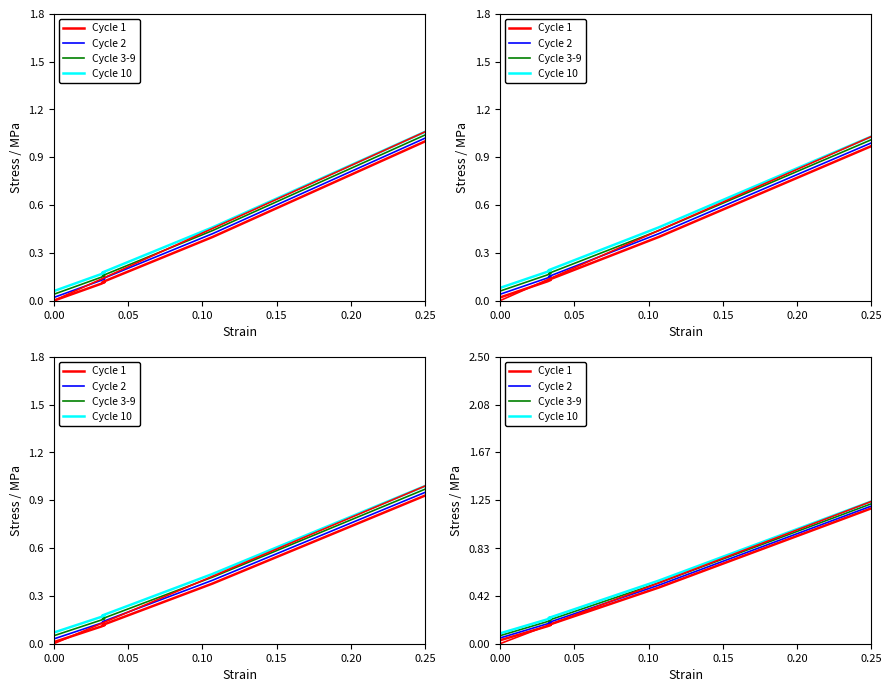

True or false: Cycle 2 and Cycle 3-9 intersect in this chart.

False